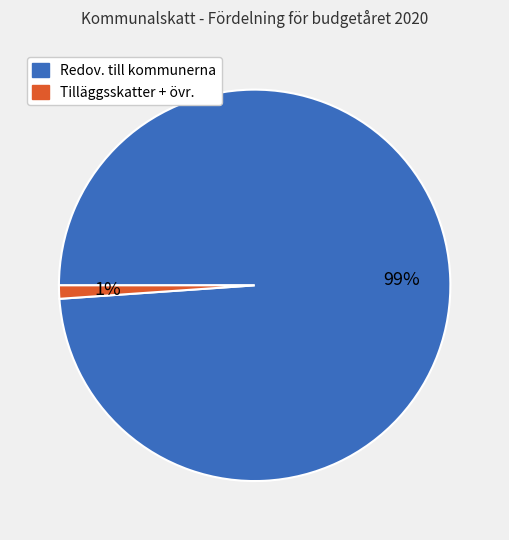

What is the smallest slice in the pie chart?

Tilläggsskatter + övr.